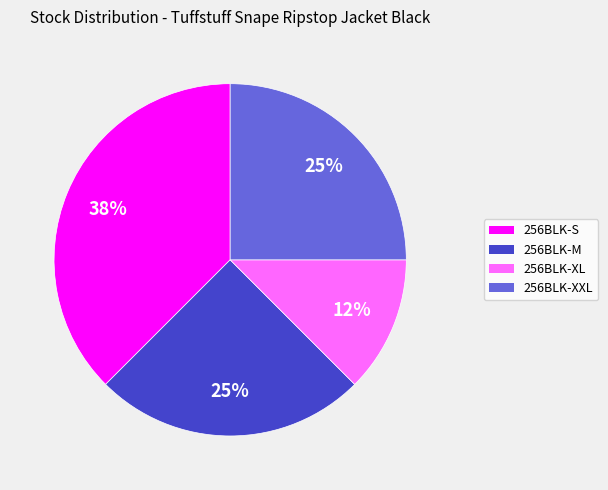

What is the ratio of the value at 256BLK-XL to the value at 256BLK-XXL?

0.5